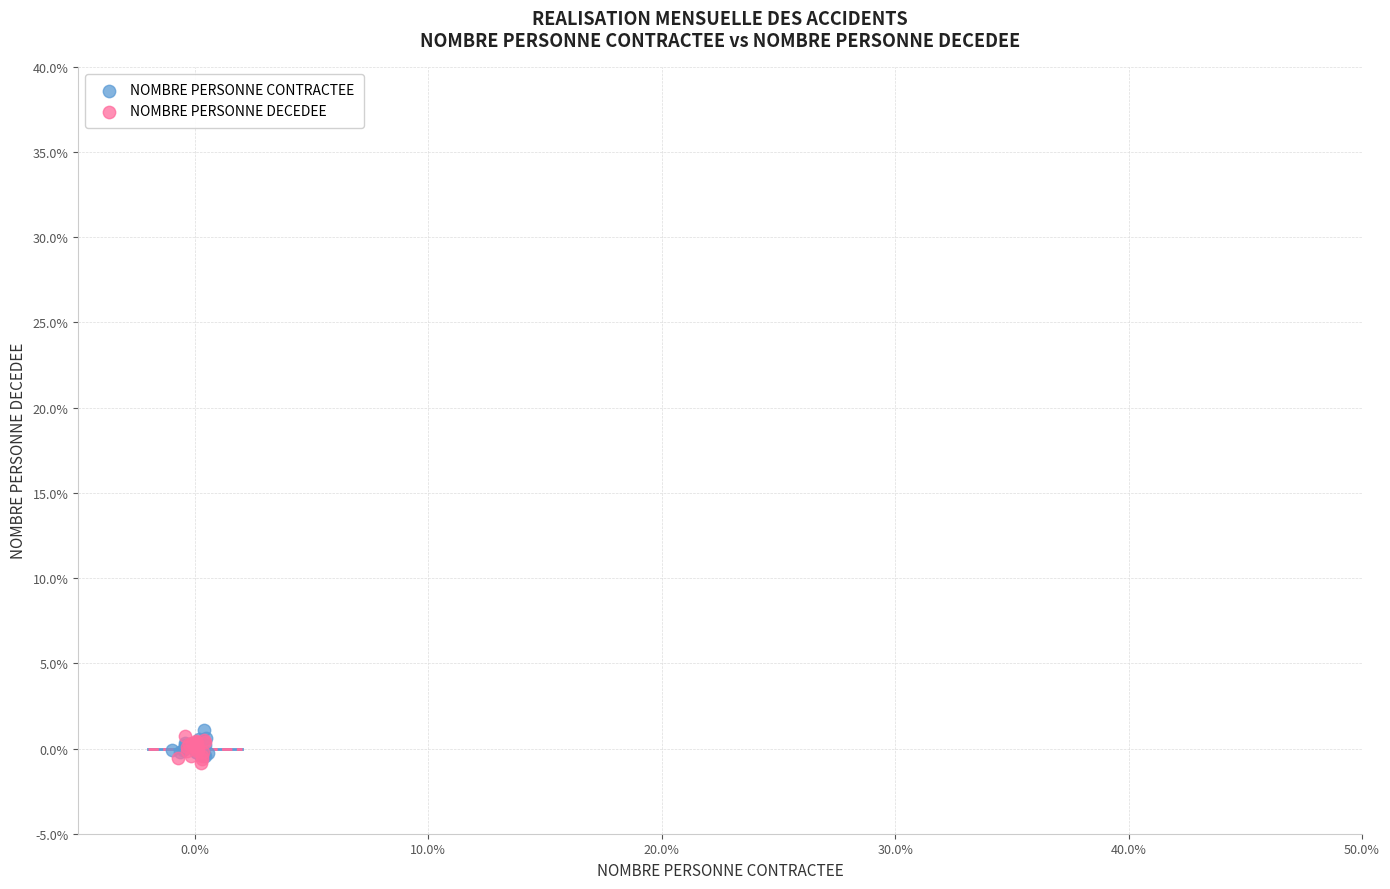

What are all the series names shown in the legend?

NOMBRE PERSONNE CONTRACTEE, NOMBRE PERSONNE DECEDEE